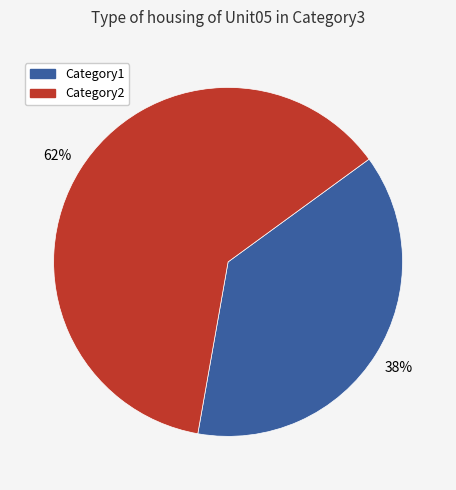

To the nearest percent, what is the average slice percentage?

50%